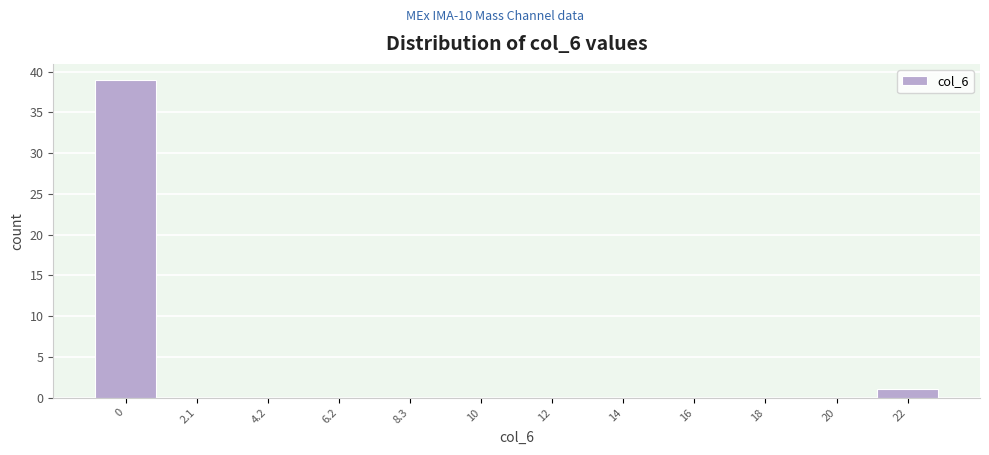

Reading left to right, list all the values displayed in this chart.

0=39	2.1=0	4.2=0	6.2=0	8.3=0	10=0	12=0	14=0	16=0	18=0	20=0	22=1